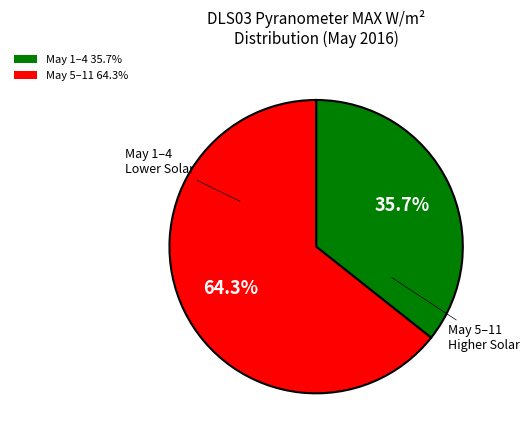

Is the sum of May 5–11 64.3% and May 1–4 35.7% greater than half?

Yes